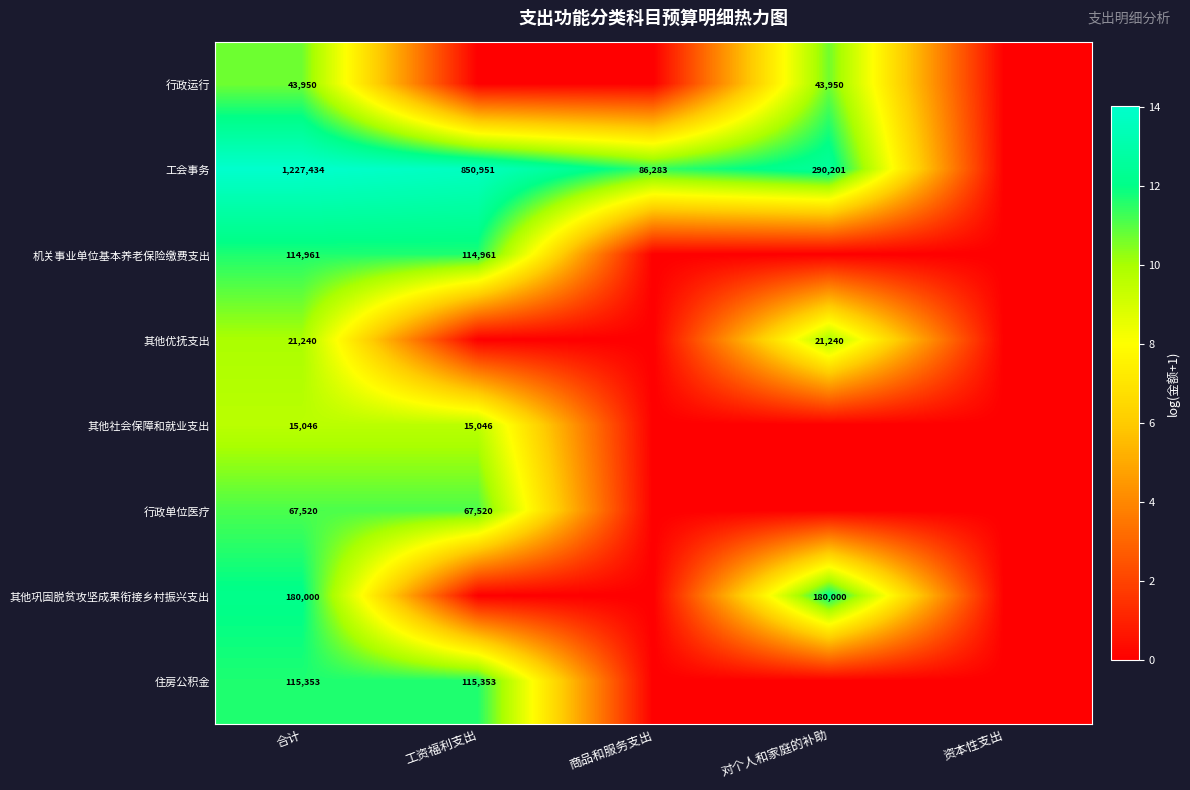

What is the spread (max minus min) of values at 合计?

1212388